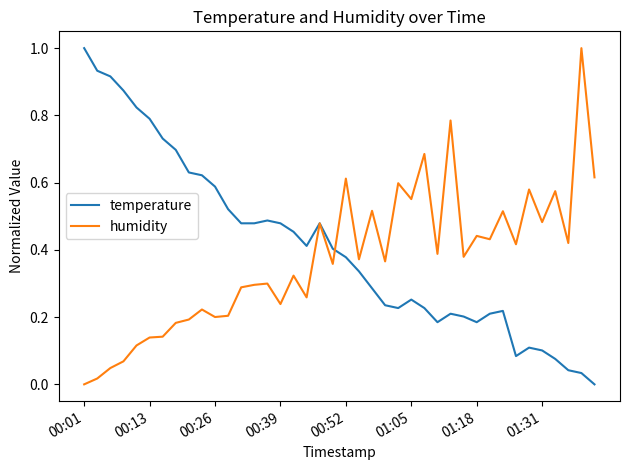

What is the greatest value displayed?

1.0